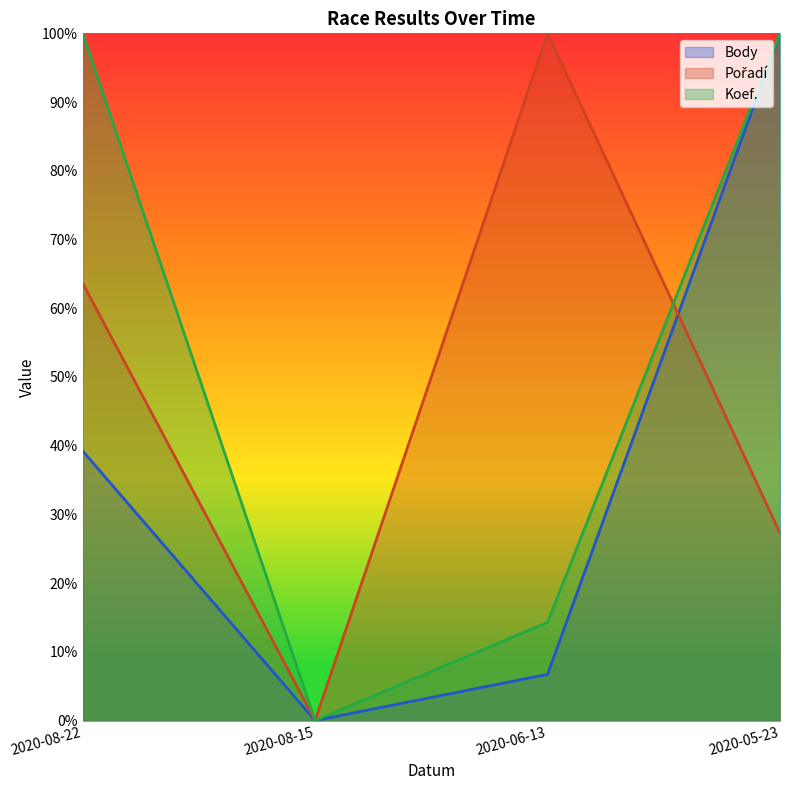

What is the value of the Body point at the 1st from the left?

0.4